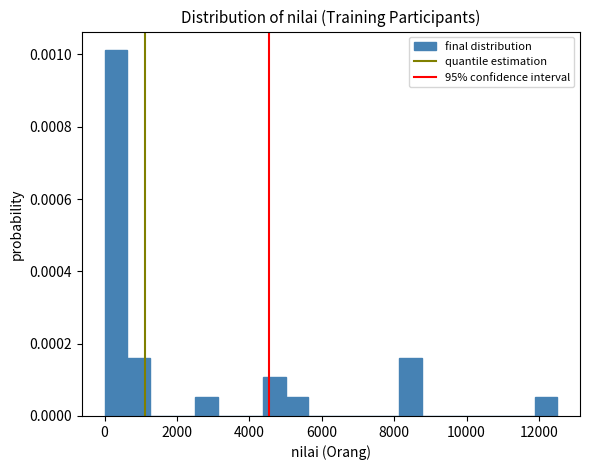

Read against the x-axis, roughly where is the centre of the tallest bar?

400